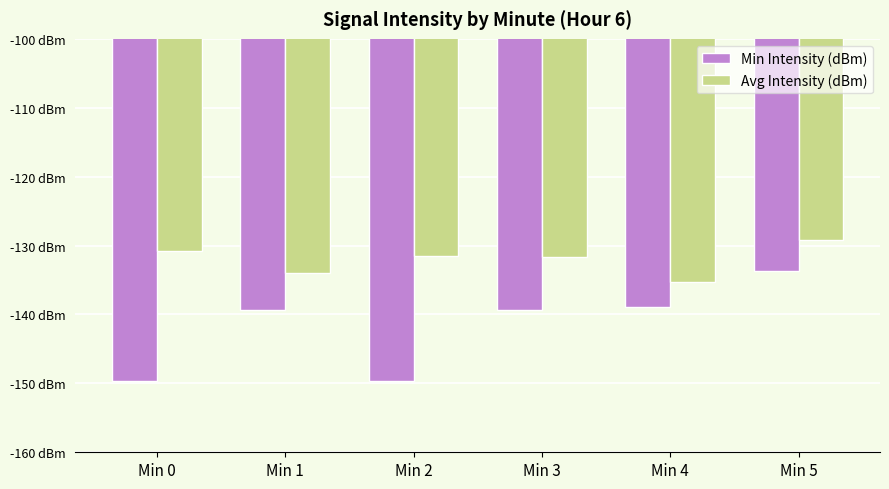

Does the chart contain stacked bars?

No